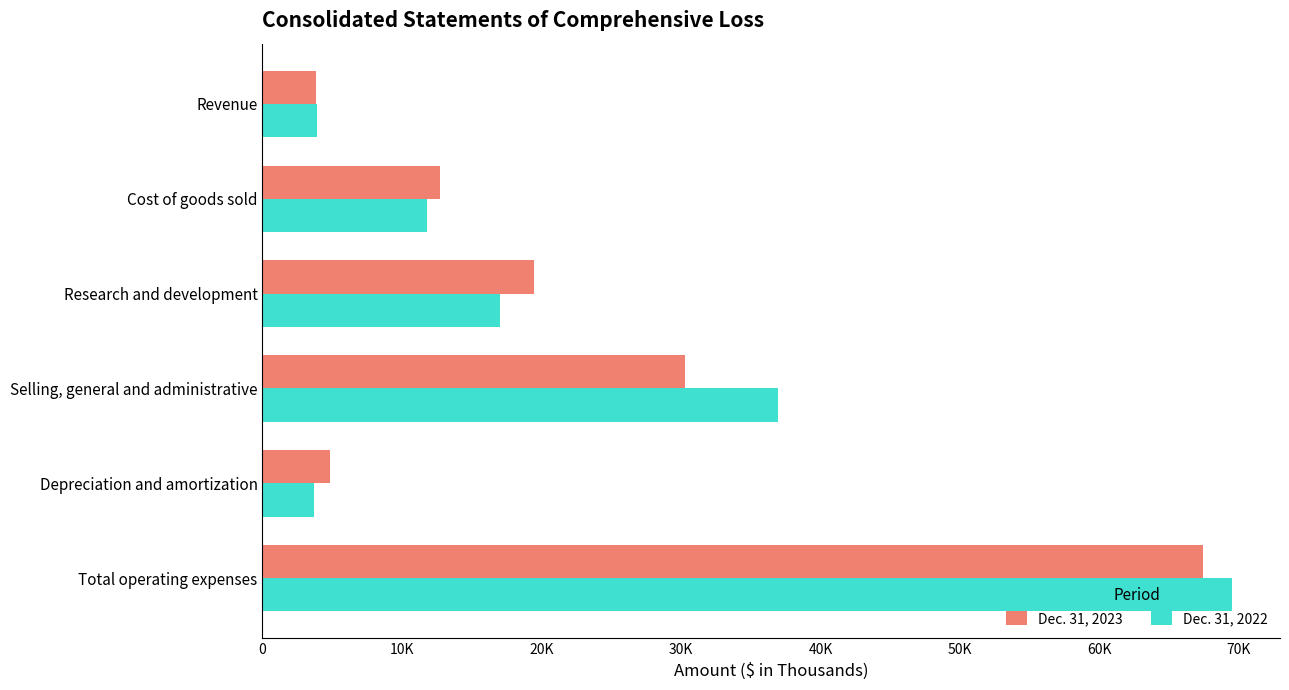

What are all the series names shown in the legend?

Dec. 31, 2023, Dec. 31, 2022